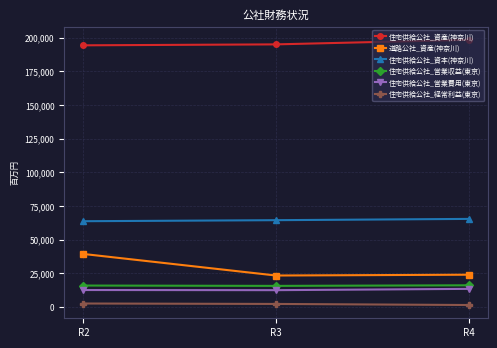

What is the sum of the 住宅供給公社_資本(神奈川) values at R3 and R4?

129809